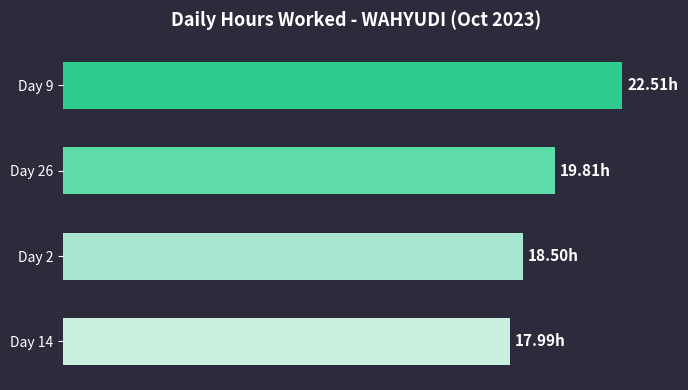

Are the bars horizontal?

Yes